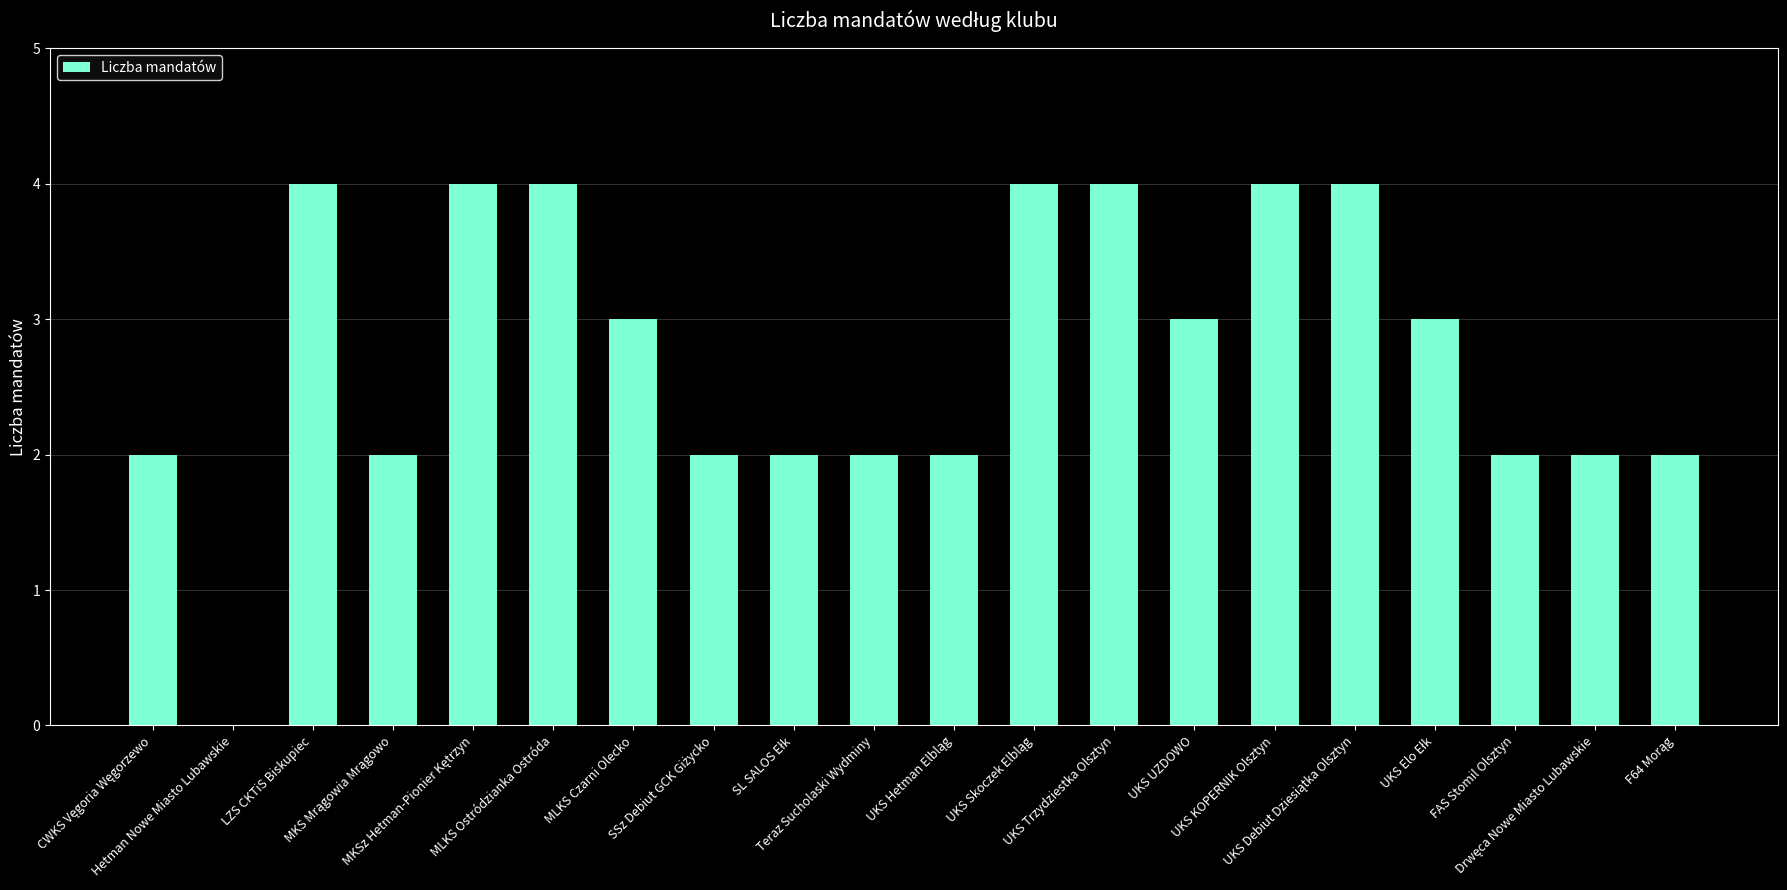

What is the sum of all values?

55